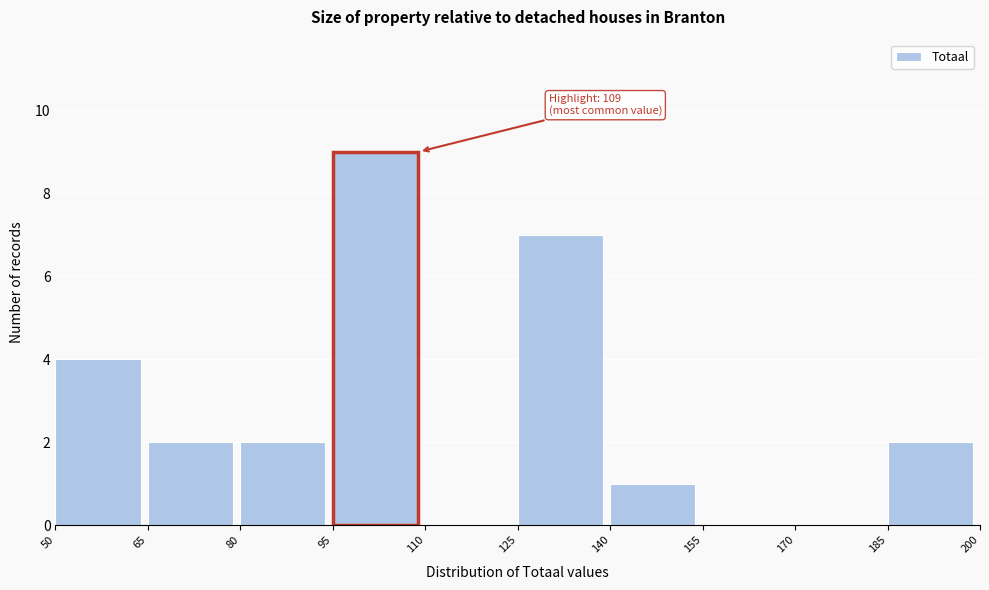

Over which range of the x-axis is the bar tallest?

95 to 110